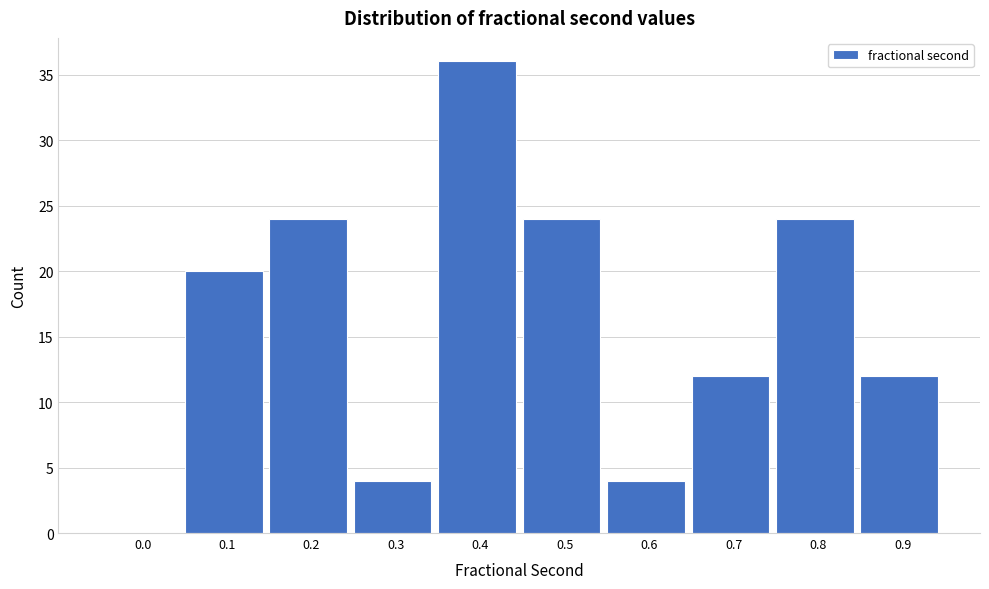

Reading left to right, what are all the values shown in this chart?

0.0=0	0.1=20	0.2=24	0.3=4	0.4=36	0.5=24	0.6=4	0.7=12	0.8=24	0.9=12